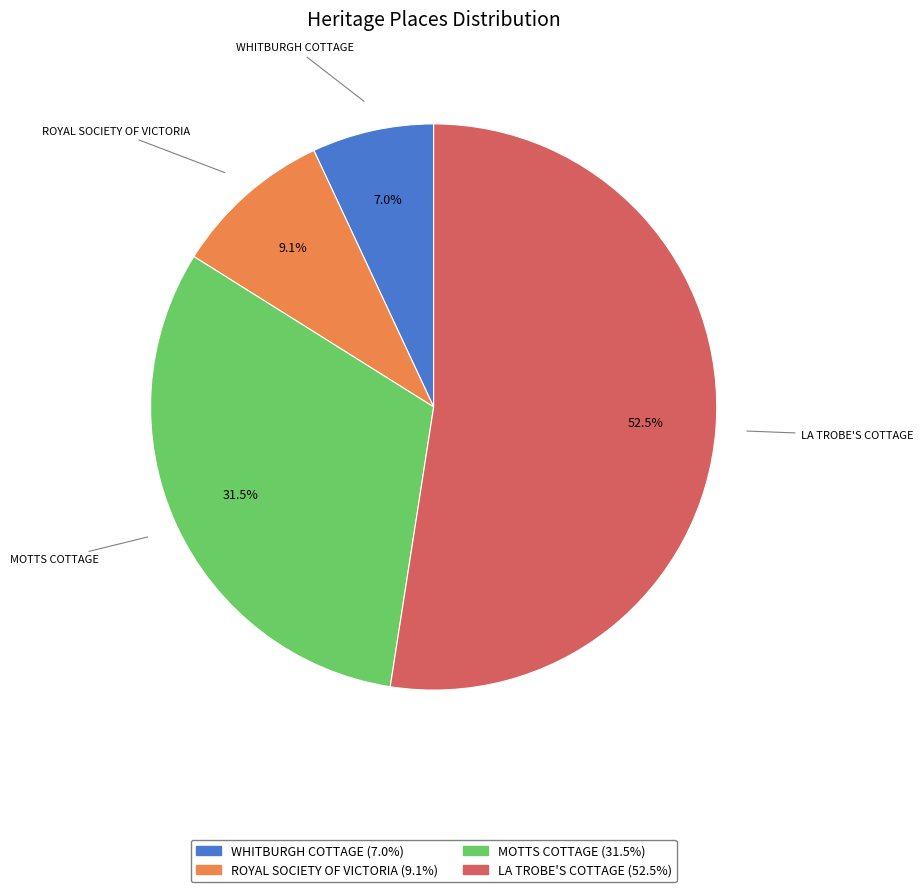

Between WHITBURGH COTTAGE and ROYAL SOCIETY OF VICTORIA, which is larger?

ROYAL SOCIETY OF VICTORIA